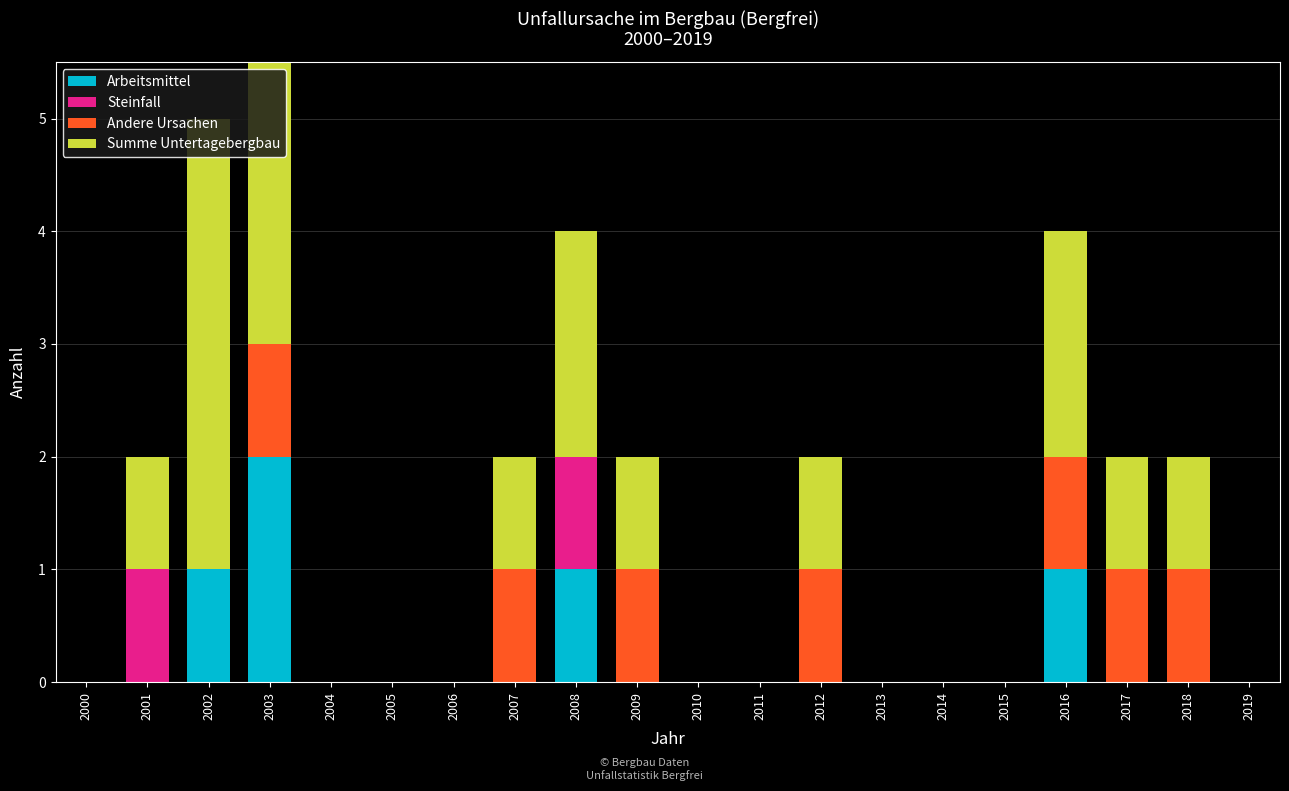

What is the difference between the maximum and minimum values in the Summe Untertagebergbau series?

4